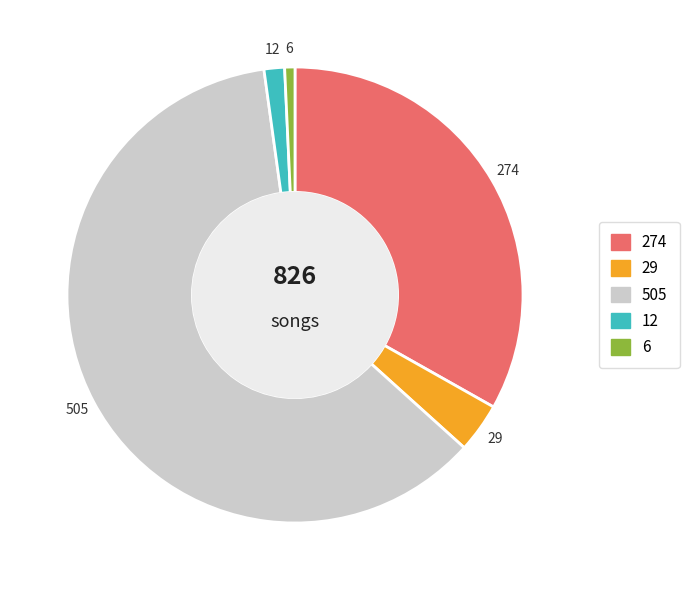

Is there a majority slice in this chart?

Yes